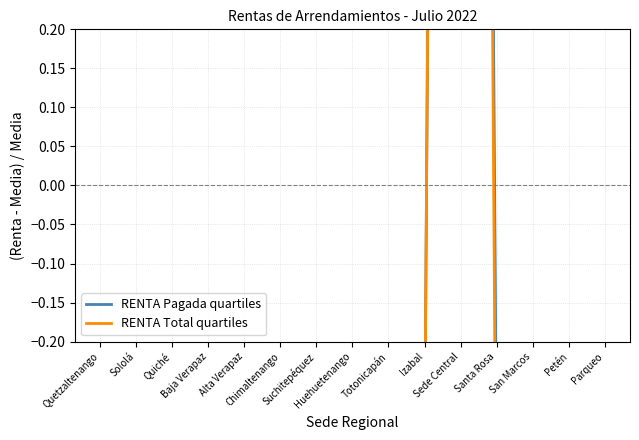

The RENTA Pagada quartiles series shows -0.7 at Petén. True or false?

True